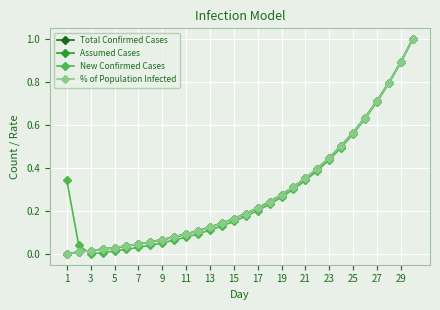

The % of Population Infected series shows 0.2 at 13. True or false?

False